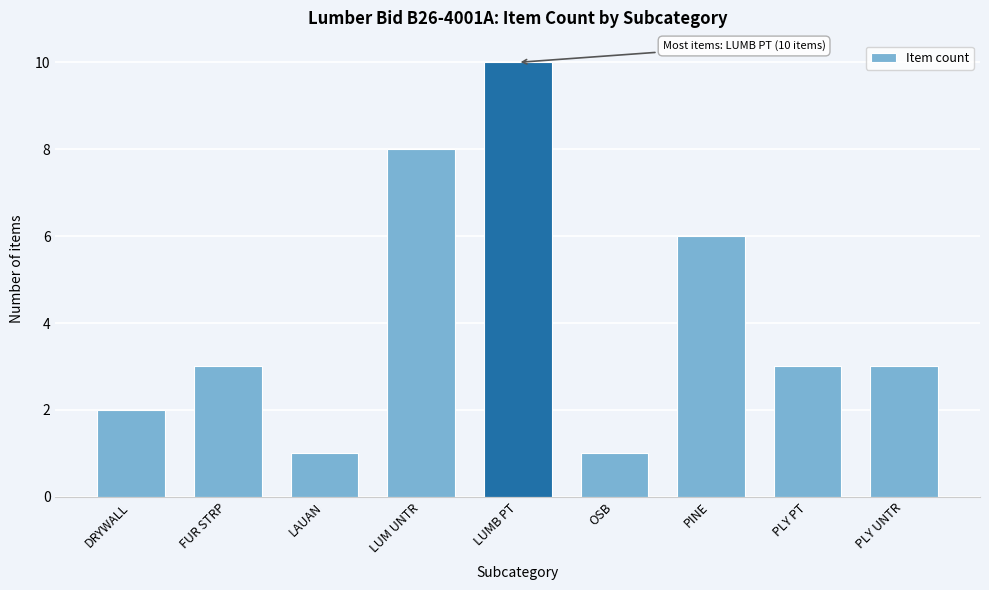

Reading right to left, what are all the values shown in this chart?

3	3	6	1	10	8	1	3	2